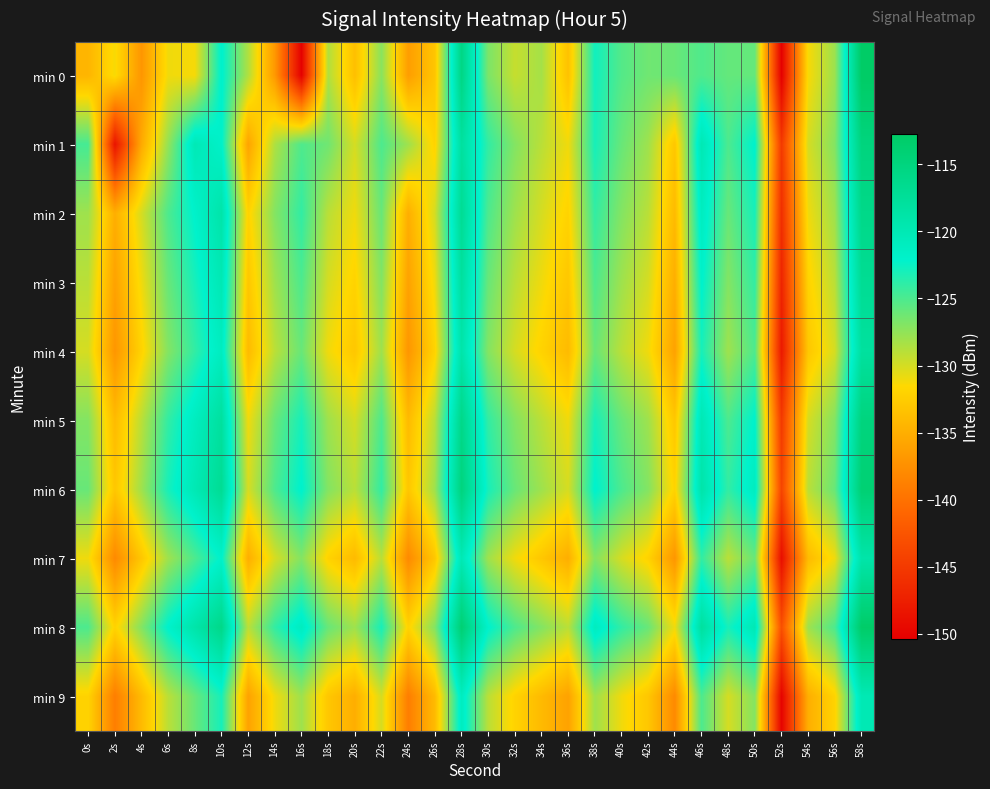

How many series are shown in this chart?

10